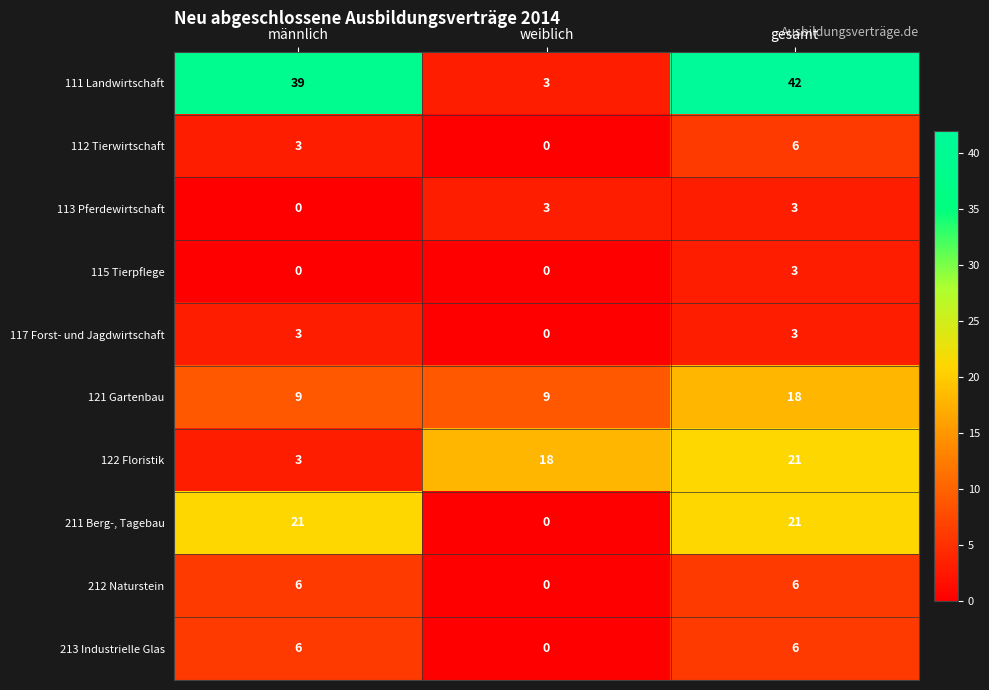

What is the highest value of the 122 Floristik series?

21